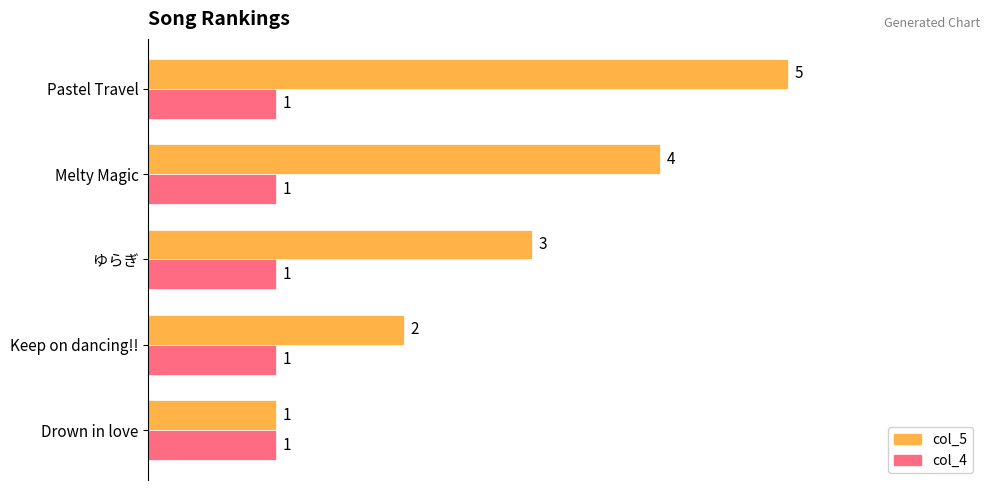

What are all the series names shown in the legend?

col_5, col_4